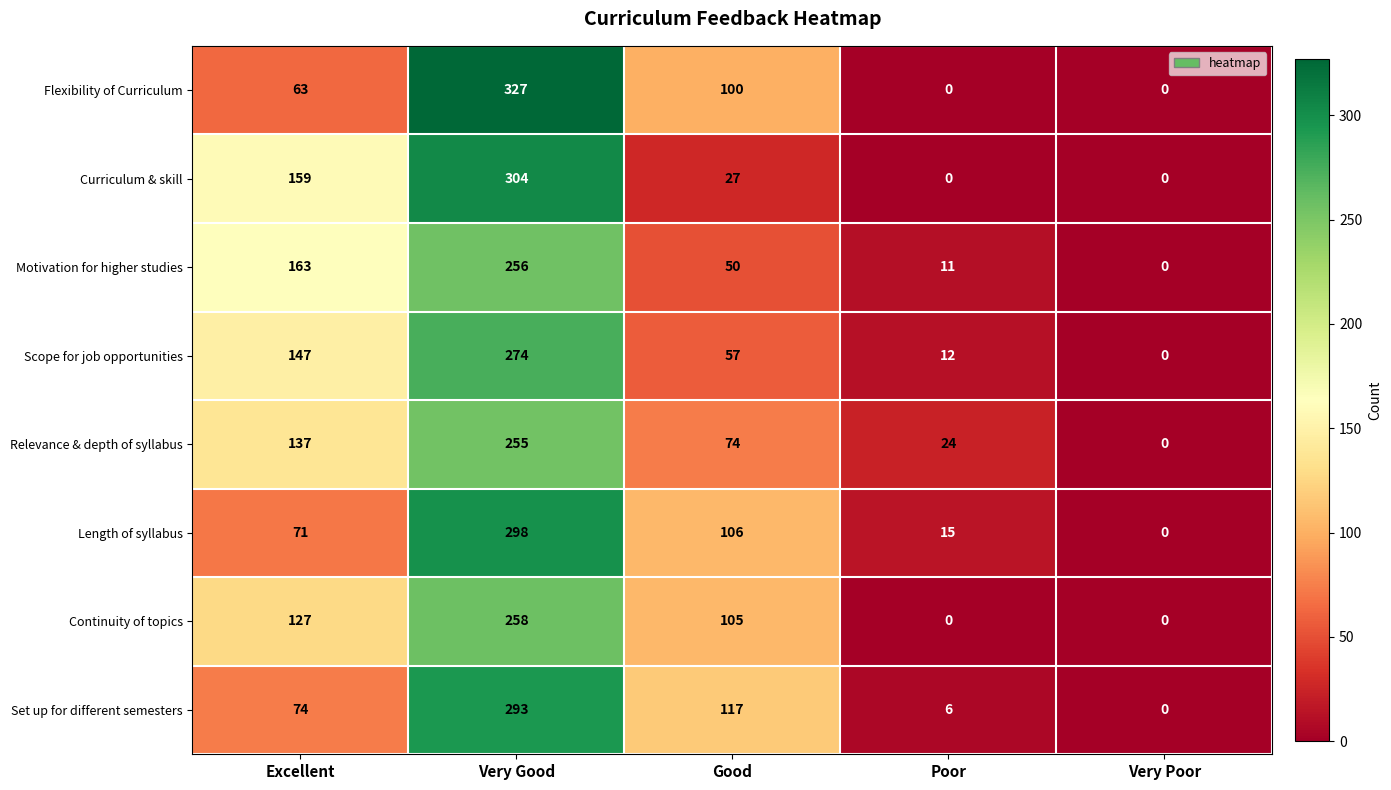

At how many categories does at least one series exceed 177?

1